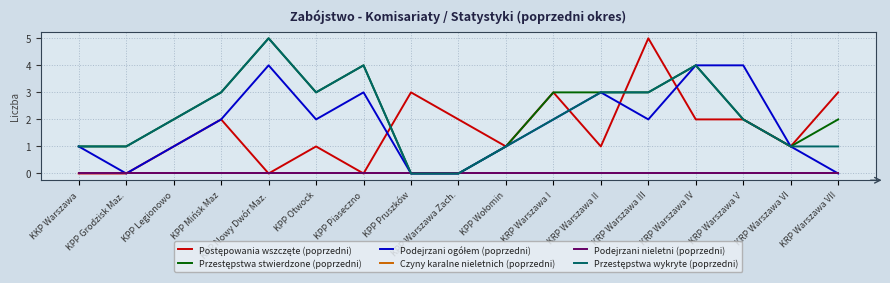

The value of Czyny karalne nieletnich (poprzedni) at KRP Warszawa VII is 0. True or false?

True